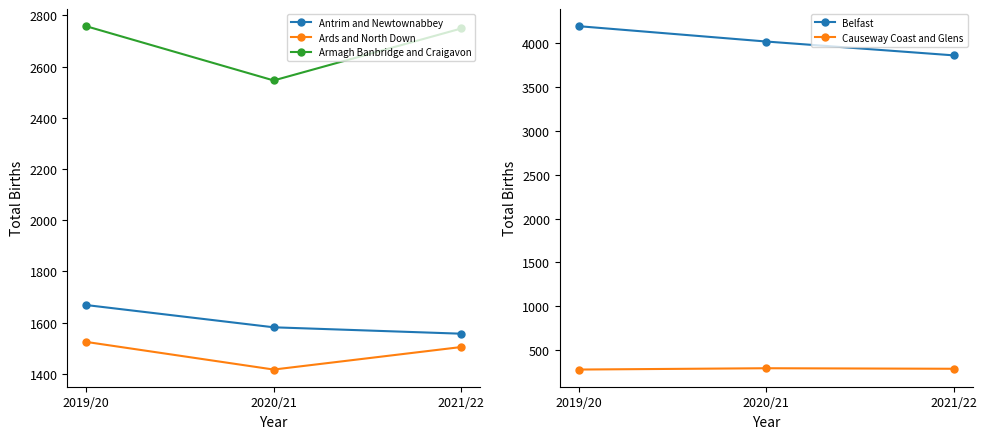

Which label corresponds to the smallest value in the chart?

2019/20